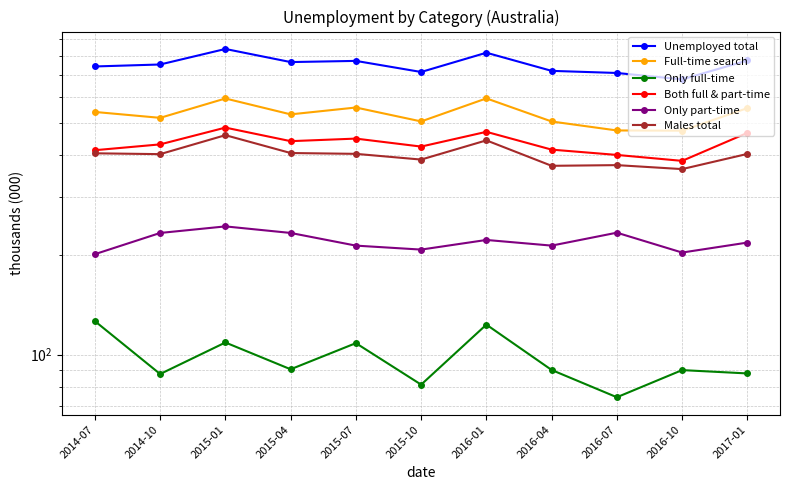

How many data points does each series have?

11